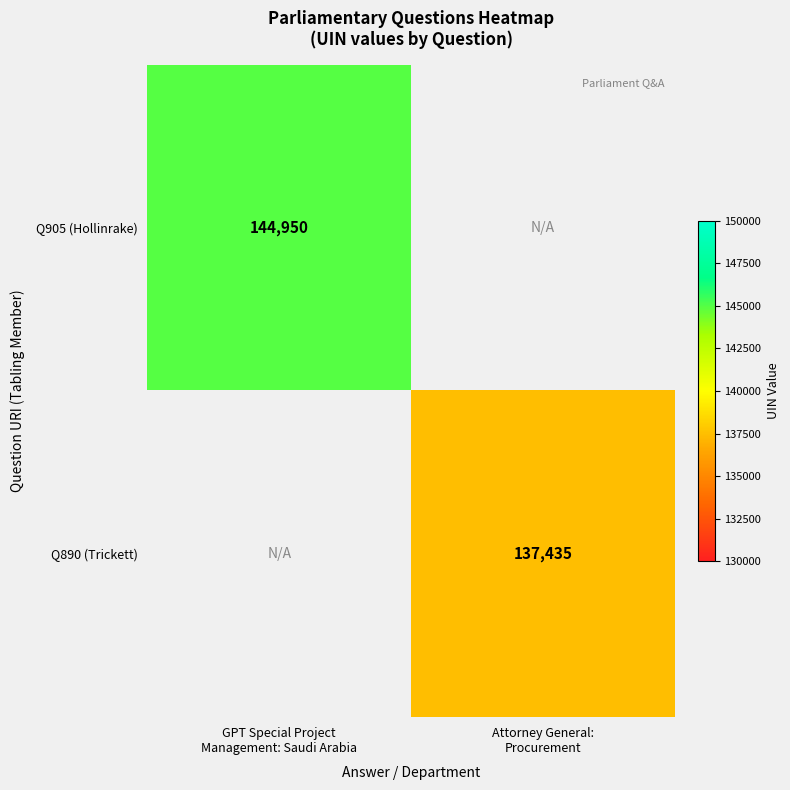

Is the value of Q890 (Trickett) at Attorney General: Procurement greater than the value of Q905 (Hollinrake) at Attorney General: Procurement?

No